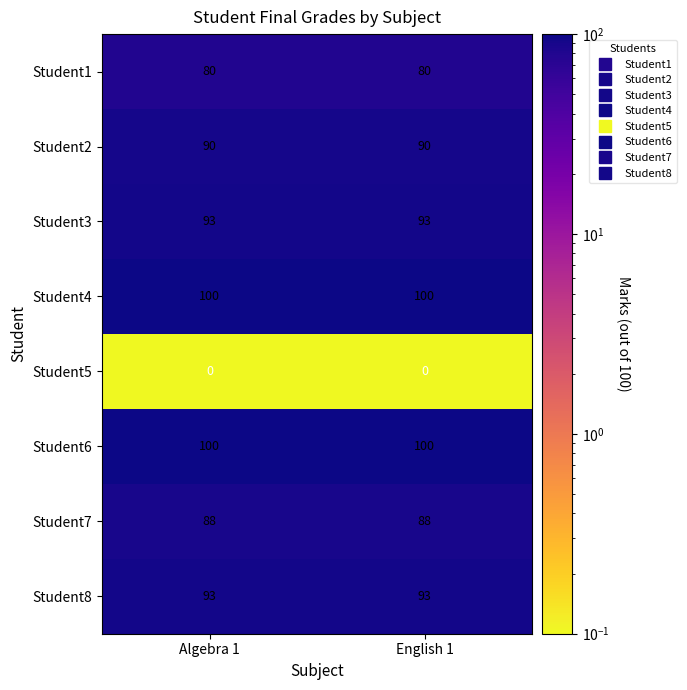

What is the total value across all series at Algebra 1?

644